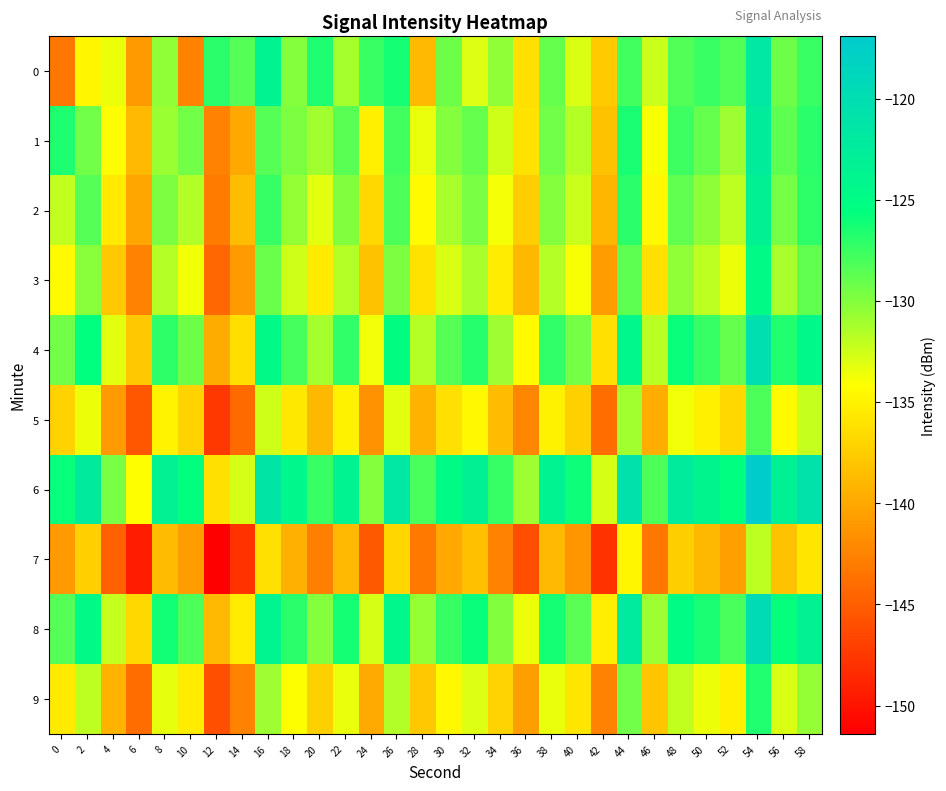

Which series has the largest total across all categories?

6